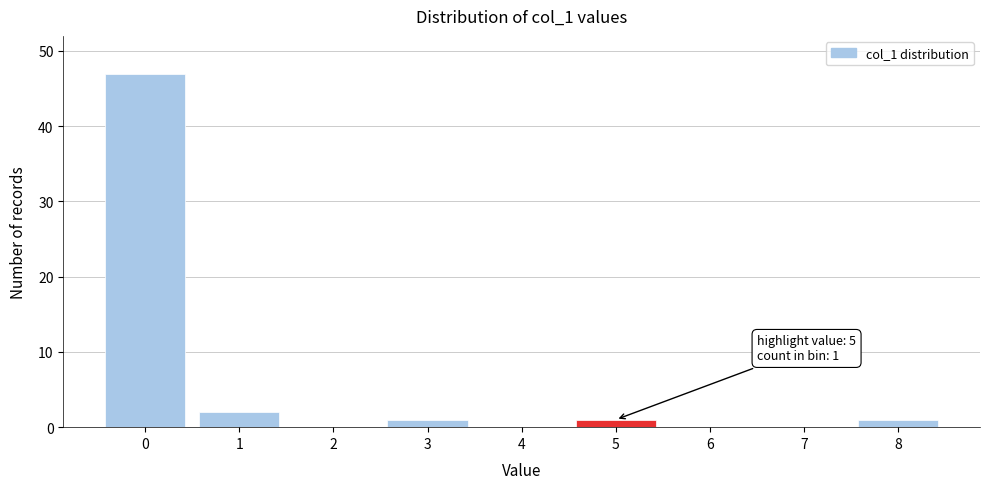

Reading left to right, transcribe all the data shown in this chart.

0=47	1=2	2=0	3=1	4=0	5=1	6=0	7=0	8=1